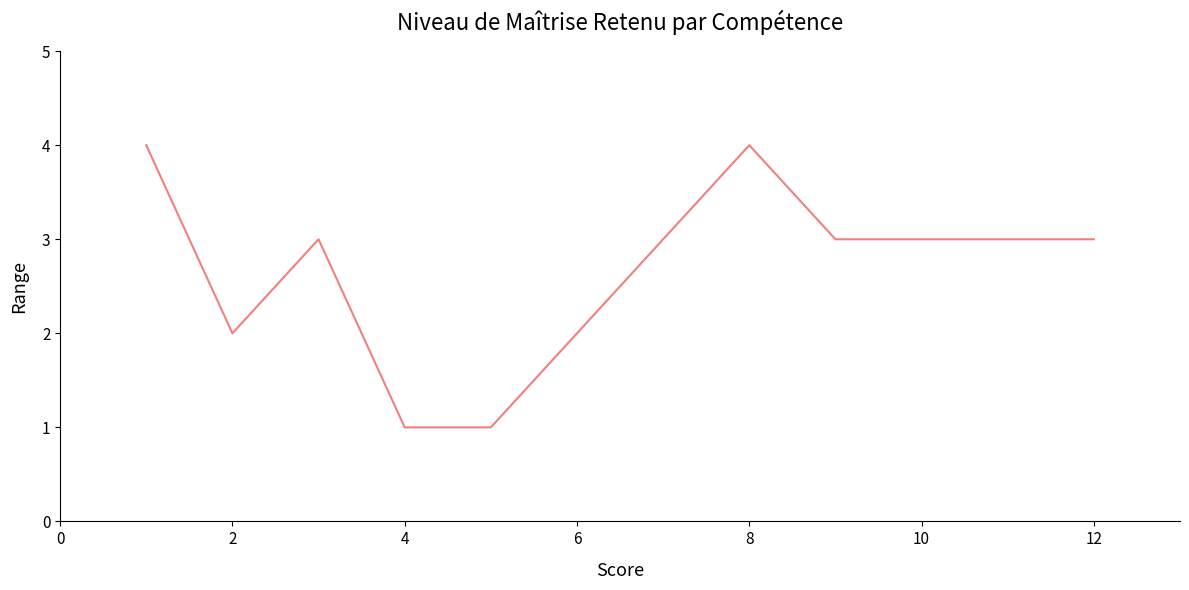

What is the greatest value displayed?

4